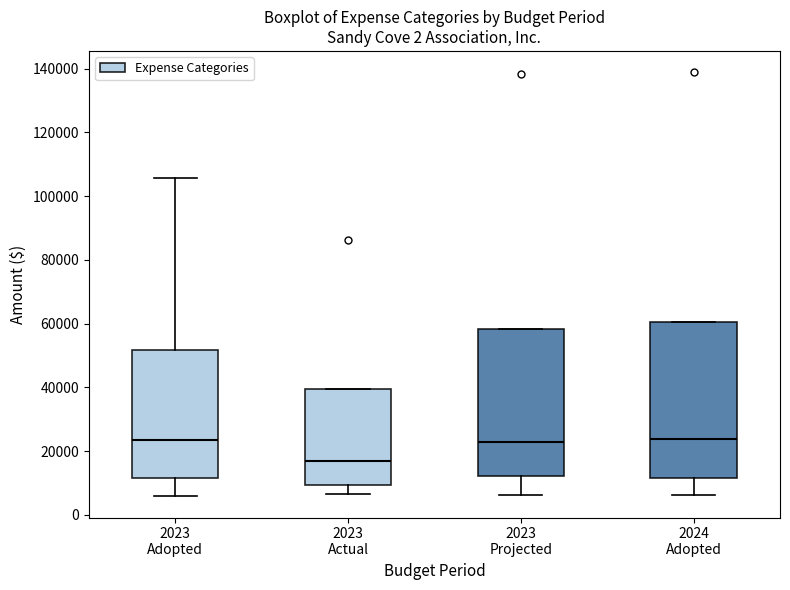

Reading left to right, read every box against the y-axis: the position of its median line, the range the box covers, and the ends of its whiskers. The values are not printed on the chart, so give them approximately, as read against the axis.

2023 Adopted: median 24000, box 12000 to 52000, whiskers 6000 to 106000
2023 Actual: median 16000, box 10000 to 40000, whiskers 6000 to 40000
2023 Projected: median 22000, box 12000 to 58000, whiskers 6000 to 58000
2024 Adopted: median 24000, box 12000 to 60000, whiskers 6000 to 60000